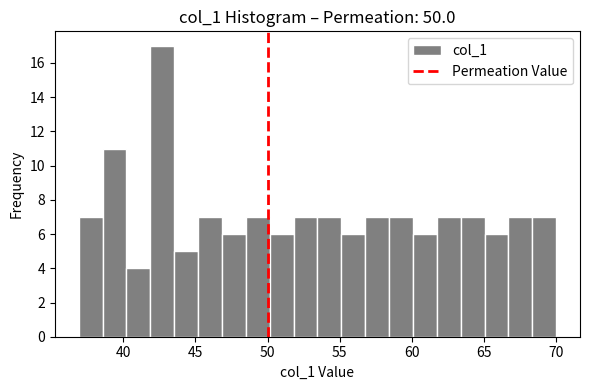

Read against the x-axis, roughly where is the centre of the tallest bar?

42.5